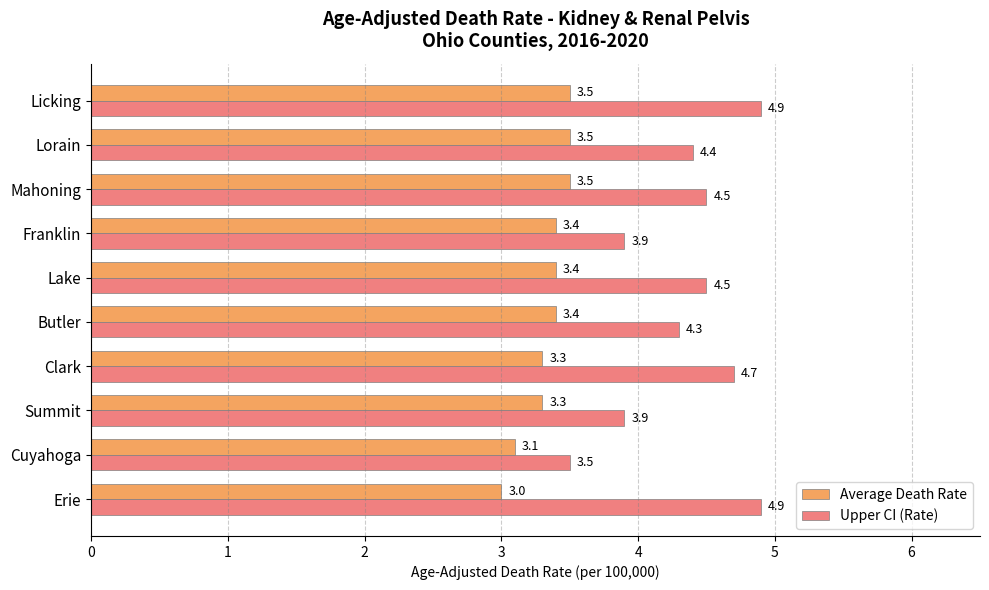

How many series are shown in this chart?

2